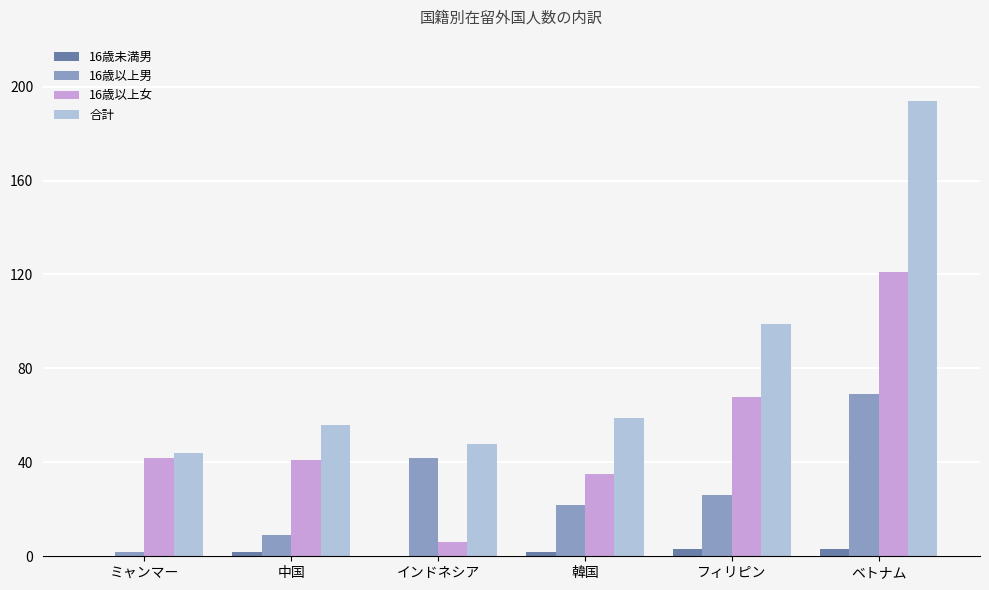

Reading left to right, list all the values displayed in this chart.

16歳未満男: 0	2	0	2	3	3
16歳以上男: 2	9	42	22	26	69
16歳以上女: 42	41	6	35	68	121
合計: 44	56	48	59	99	194